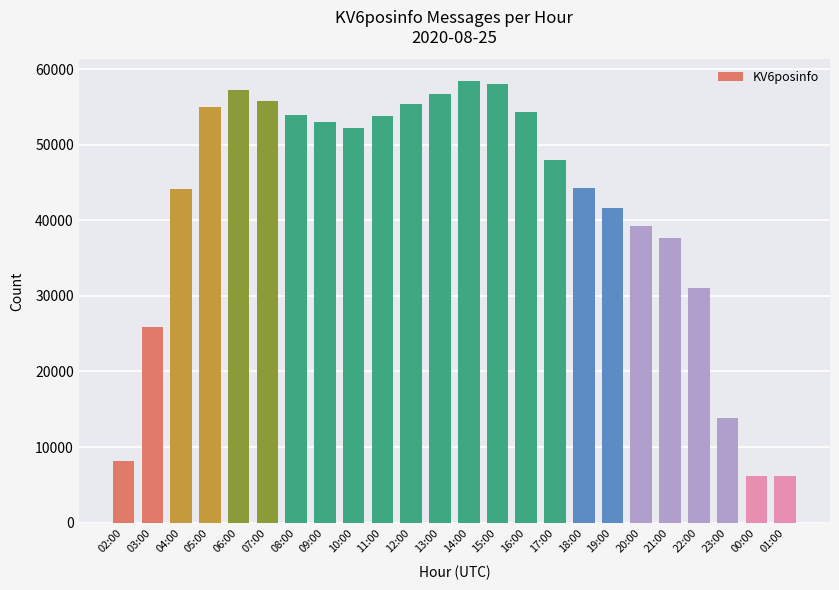

Is it true that the value at 01:00 is 6125?

True